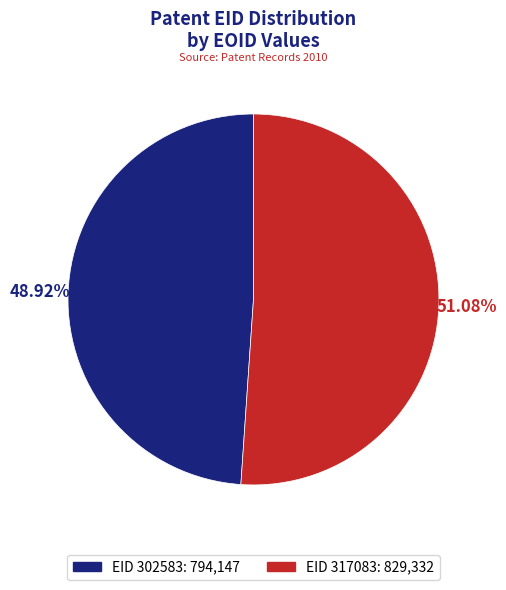

Is there a majority slice in this chart?

Yes